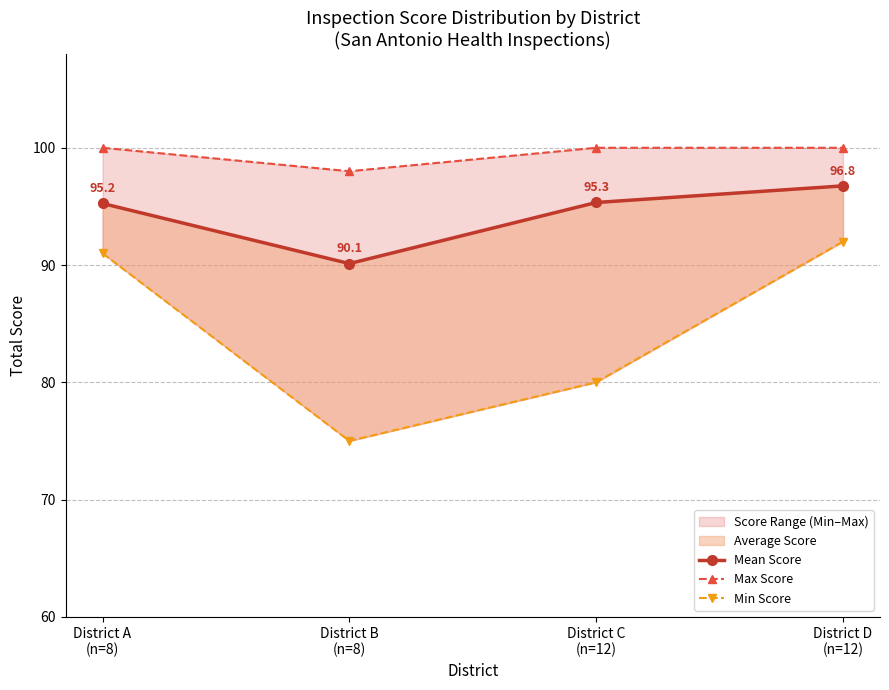

Between District B
(n=8) and District D
(n=12), which series saw the biggest shift?

Min Score